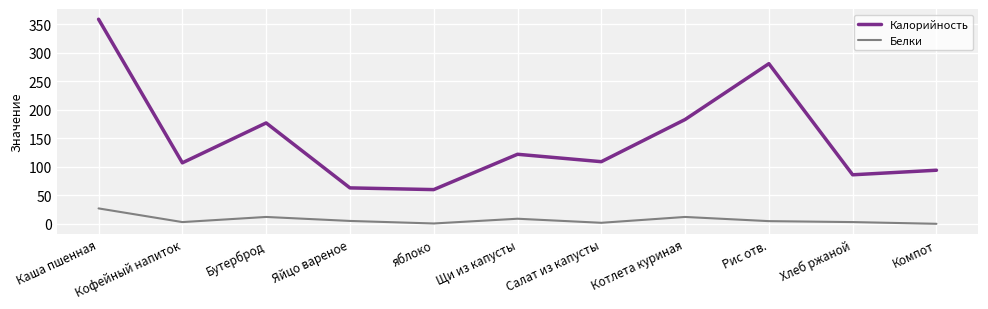

The value of Калорийность at Бутерброд is 38.3. True or false?

False